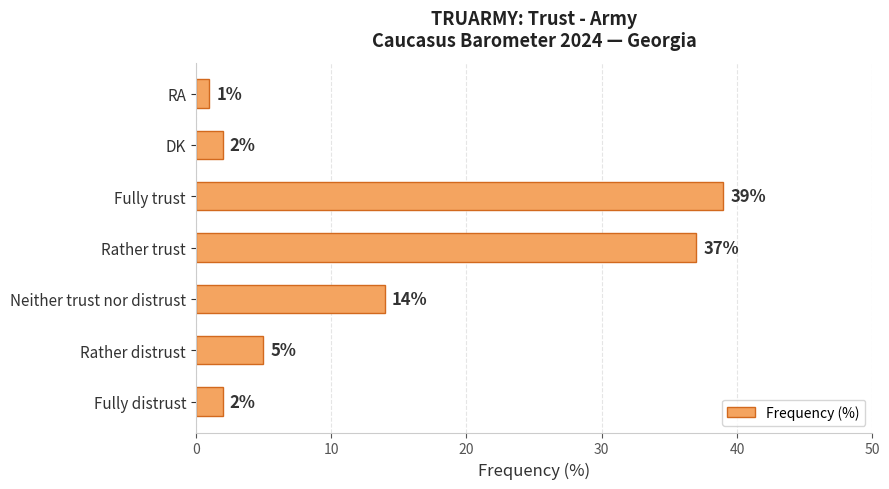

True or false: the data shows 2 at Fully distrust.

True